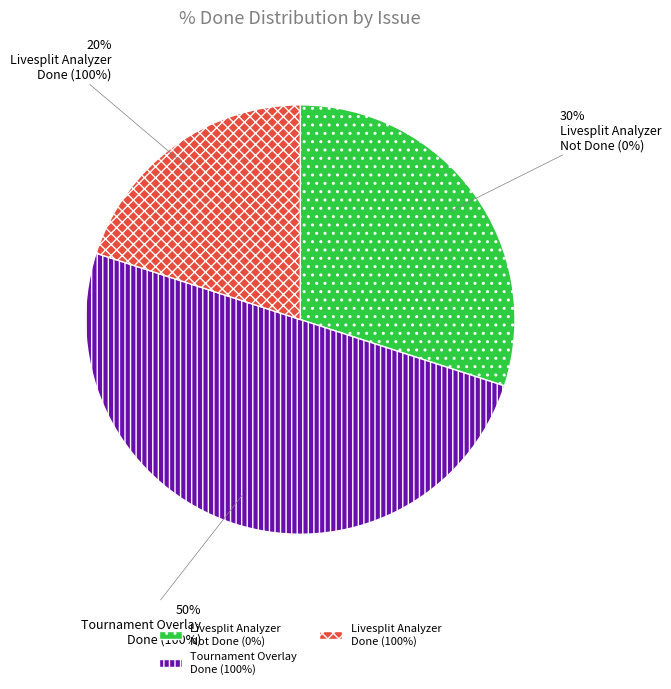

How many slices are in this pie chart?

3